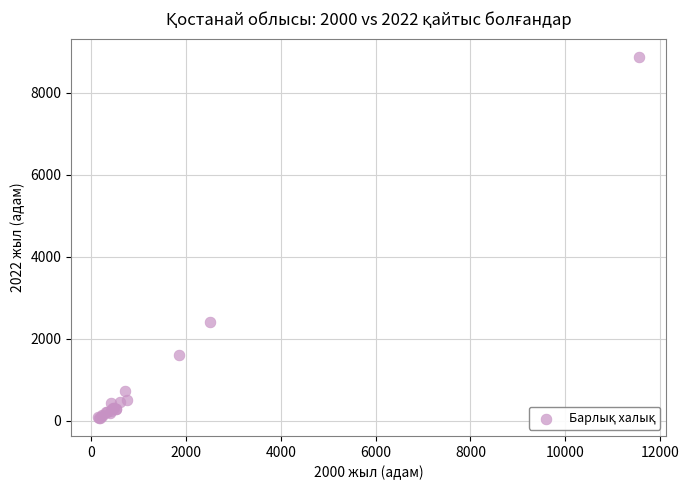

What Y value in the scatter plot is closest to 4474?

2401